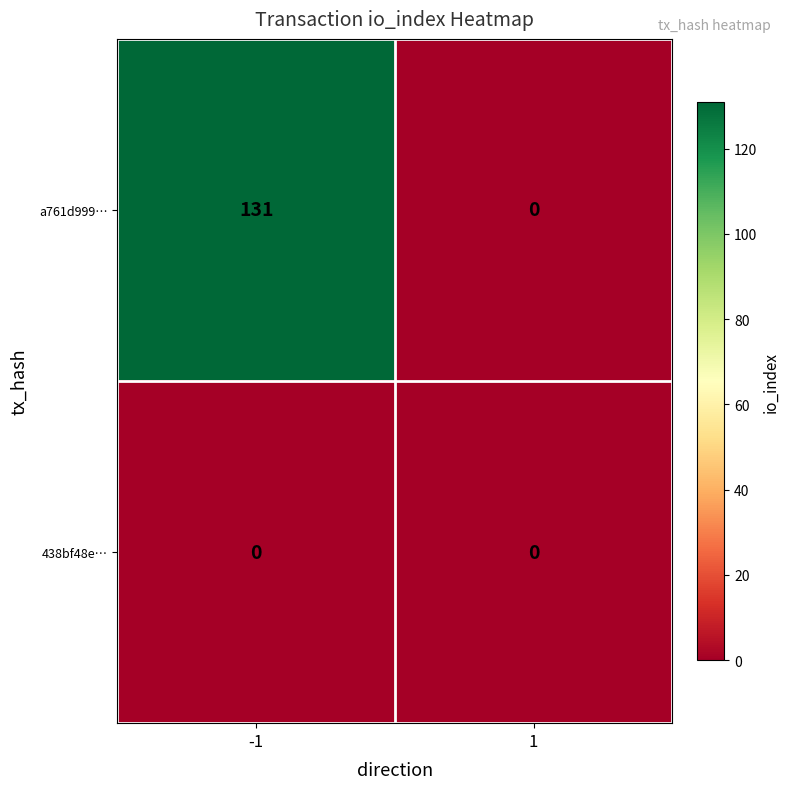

List the series in order of their peak value, lowest first.

438bf48e…, a761d999…